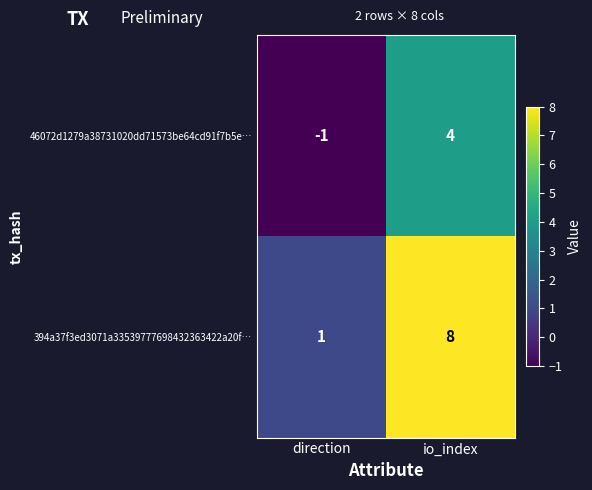

What is the difference between the 394a37f3ed3071a33539777698432363422a20f… values at io_index and direction?

7